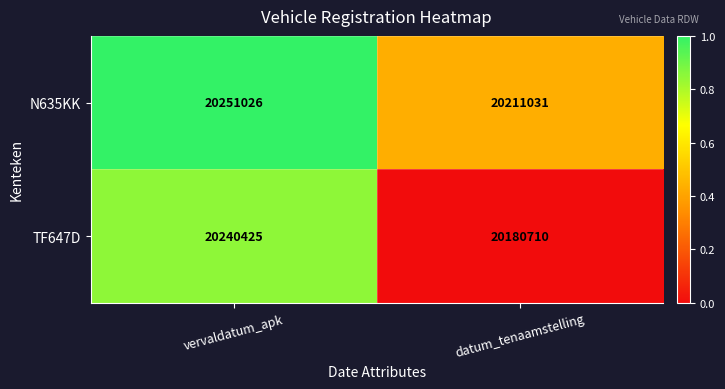

Count the number of data series in this chart.

2